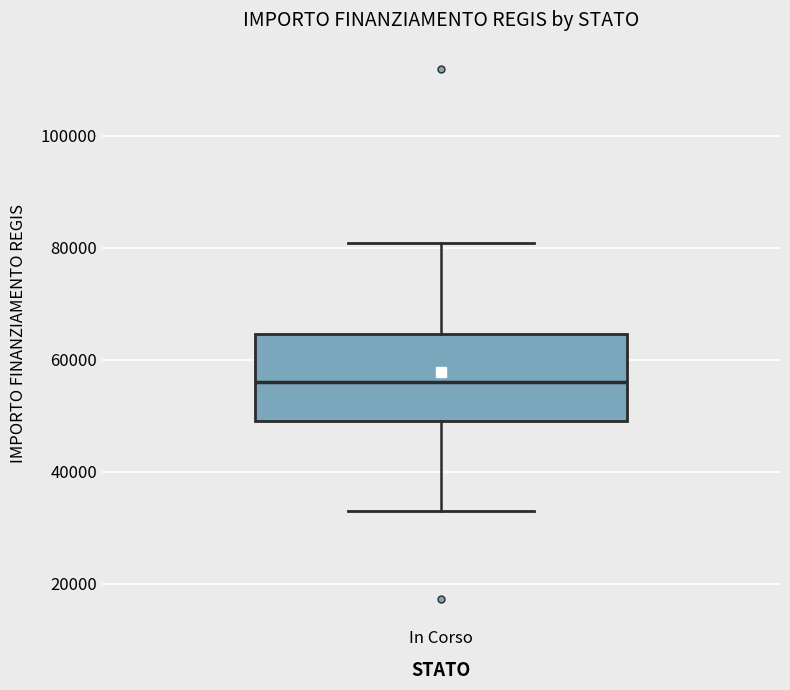

Read this box plot against the y-axis: the position of the median line, the range covered by the box, and the ends of both whiskers. The values are not printed on the chart, so give them approximately, as read against the axis.

median 56000, box 50000 to 64000, whiskers 32000 to 80000